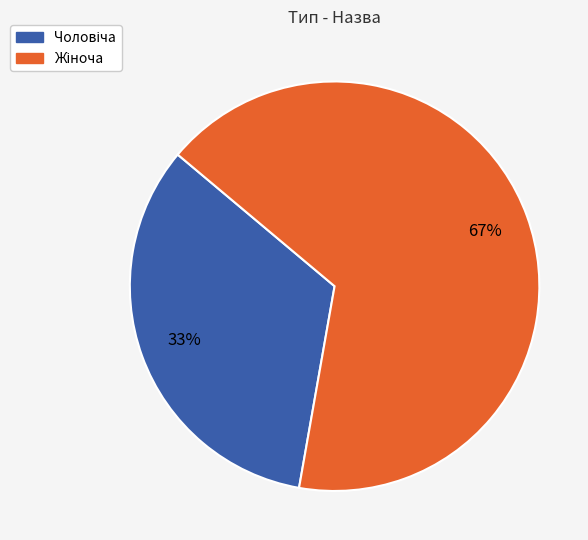

Is there a majority slice in this chart?

Yes